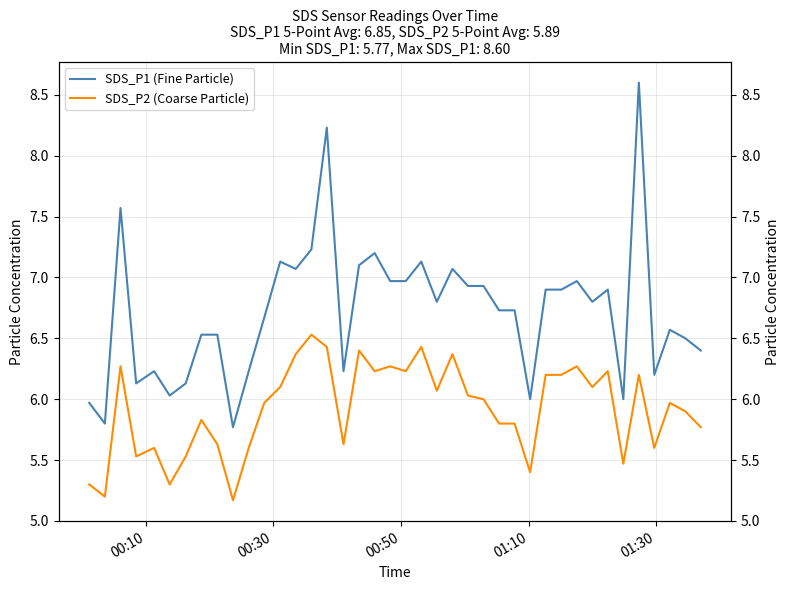

What is the highest value of the SDS_P1 (Fine Particle) series?

8.6